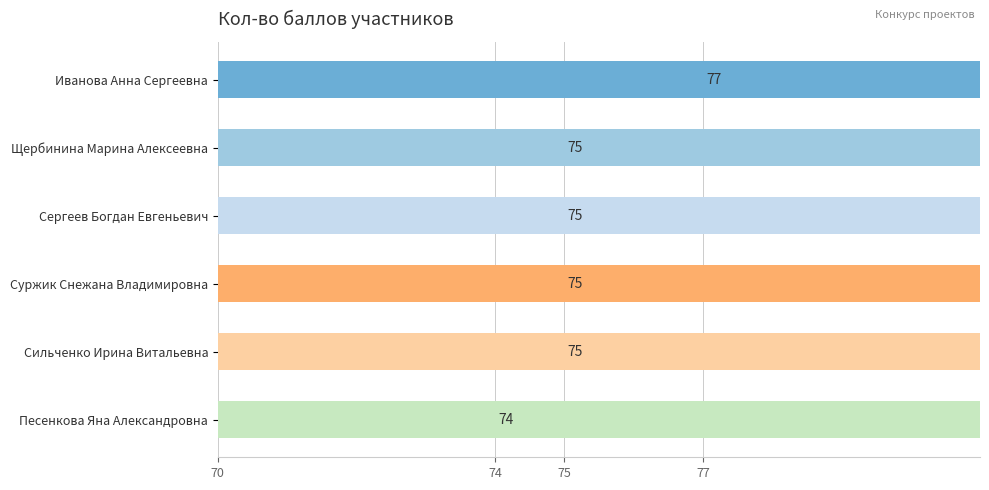

What is the minimum value shown in the chart?

74